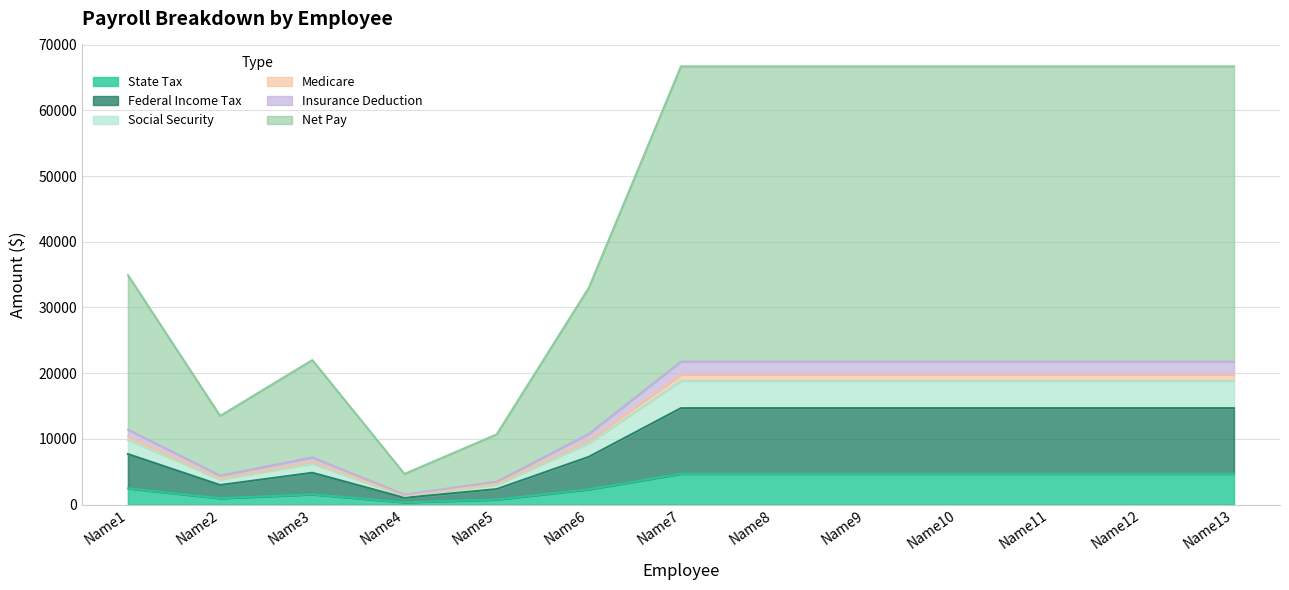

True or false: State Tax and Insurance Deduction intersect in this chart.

False